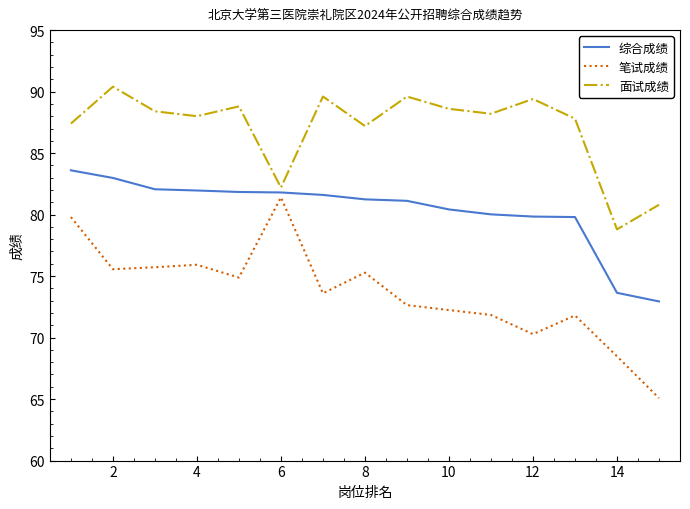

List the series in order of their peak value, lowest first.

笔试成绩, 综合成绩, 面试成绩